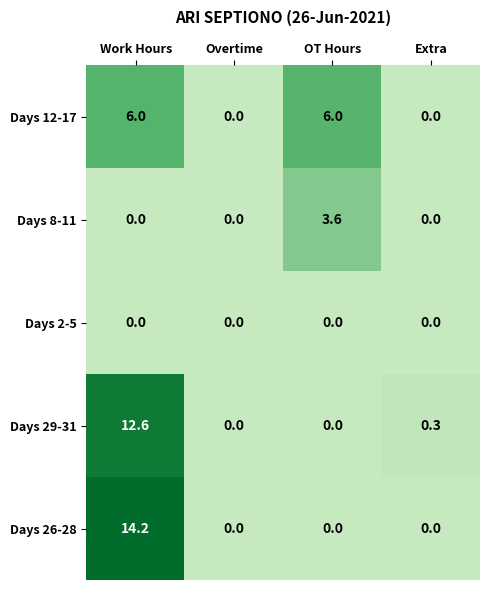

Which series has the widest spread of values?

Days 26-28